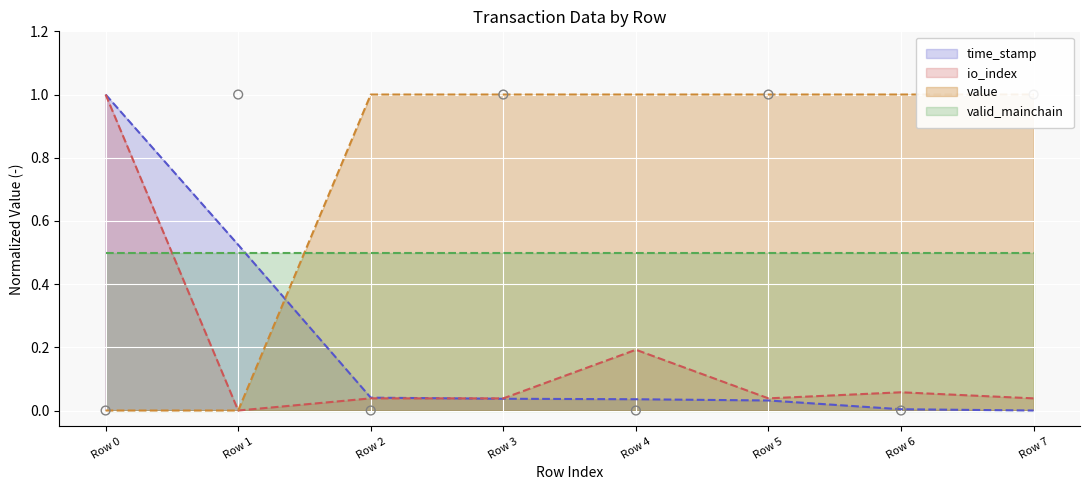

Which series has the widest spread of Y values?

time_stamp